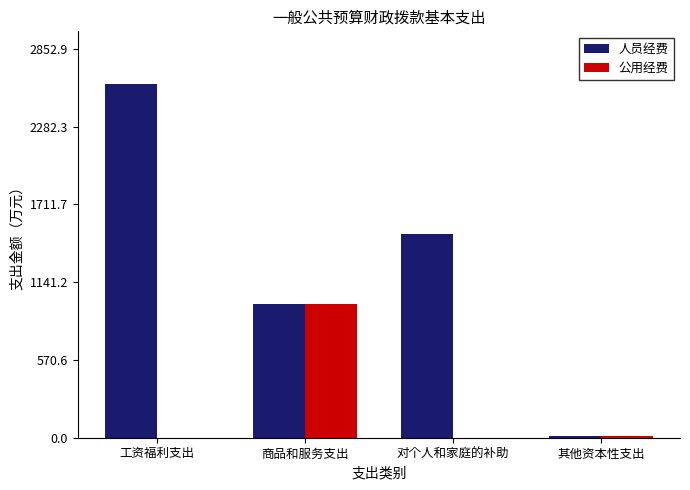

What is the maximum value shown in the chart?

2593.6